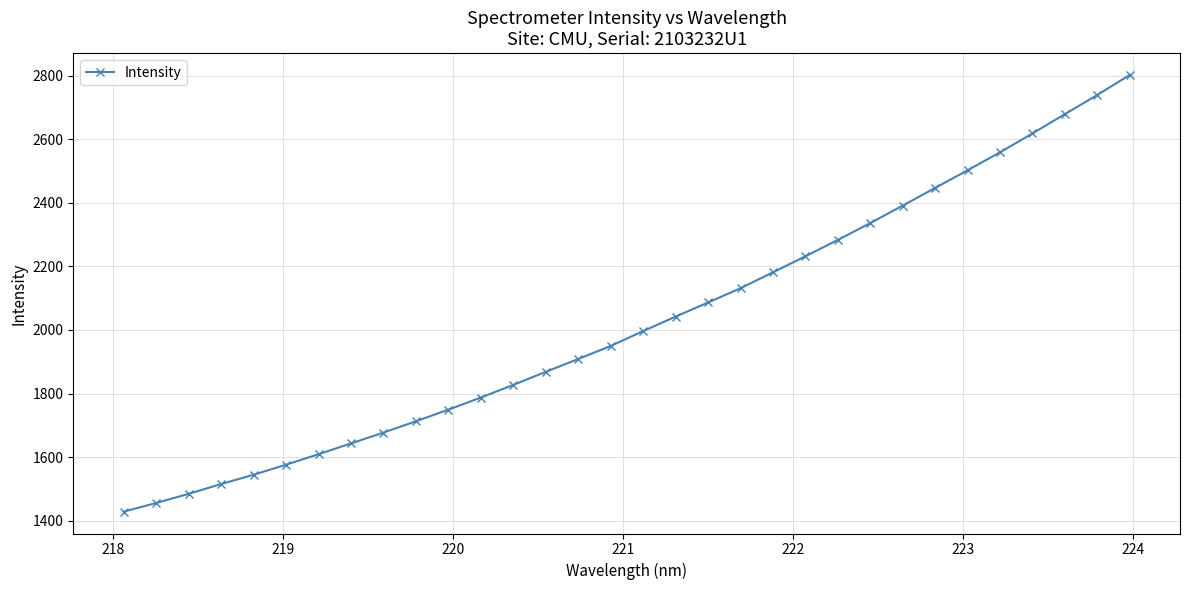

What is the difference between the maximum and minimum values?

1373.7